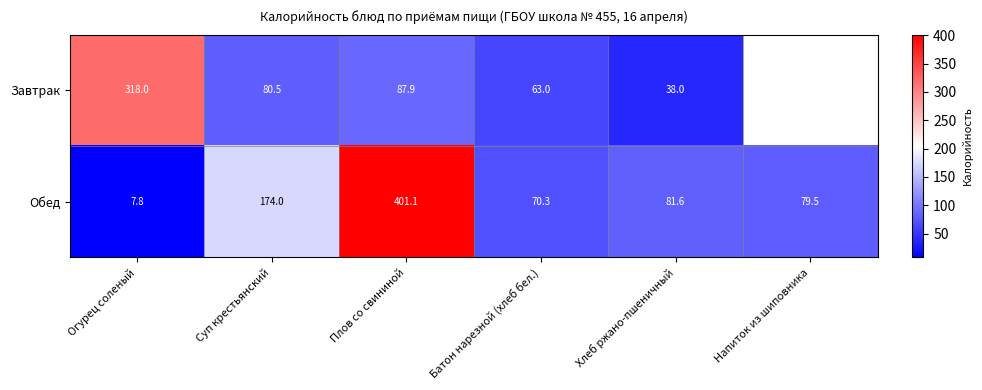

At which label does Обед reach its peak?

Плов со свининой